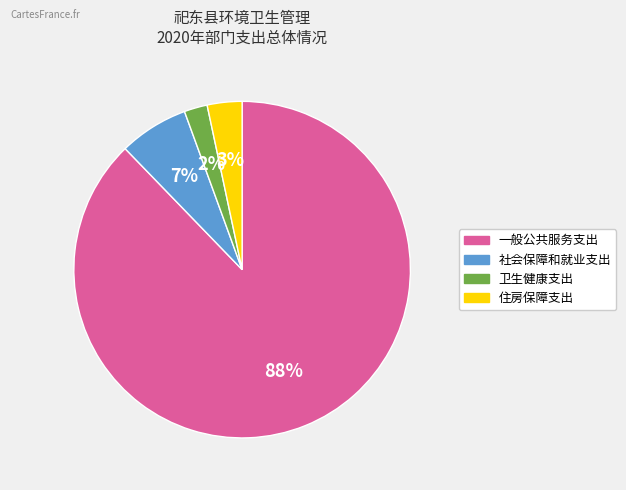

Which category has the biggest portion of the pie?

一般公共服务支出